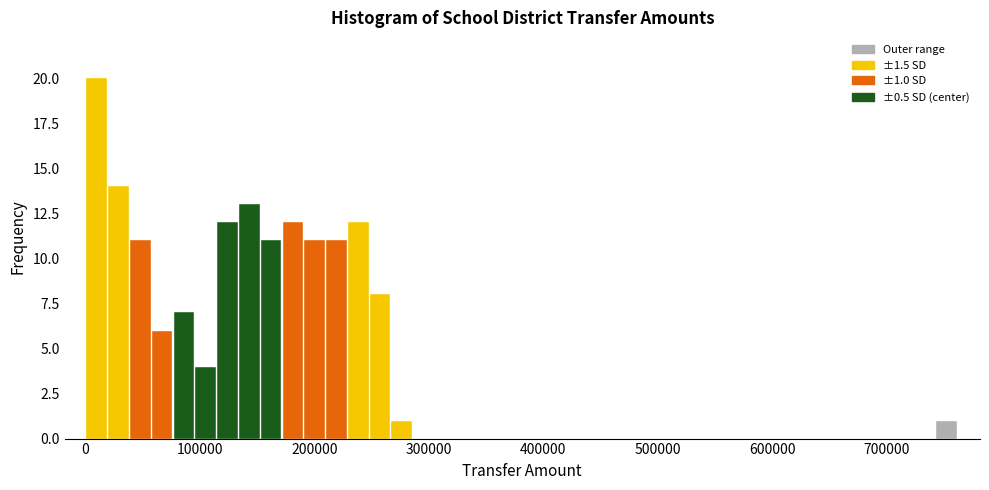

Read against the x-axis, roughly where is the centre of the tallest bar?

10000